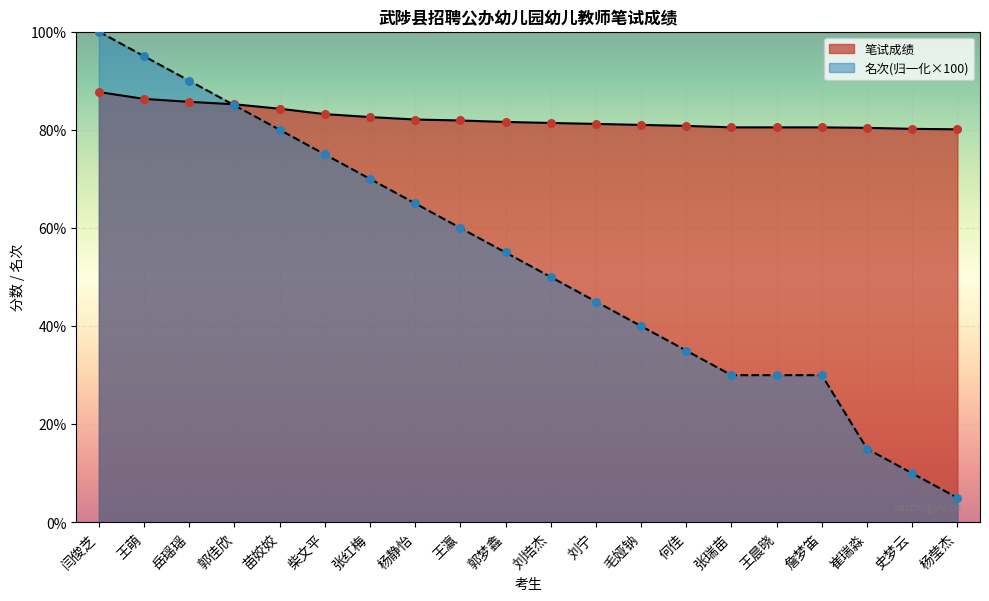

Which series has the largest total across all categories?

笔试成绩